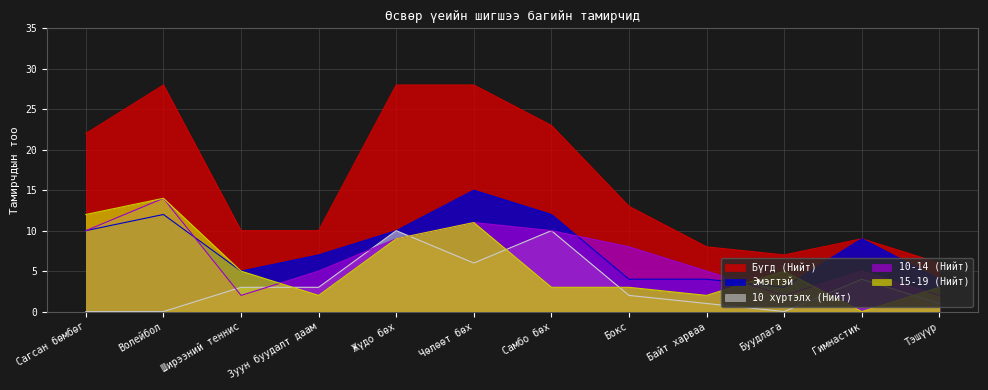

Where does the Бүгд (Нийт) series first go above 13?

Сагсан бөмбөг